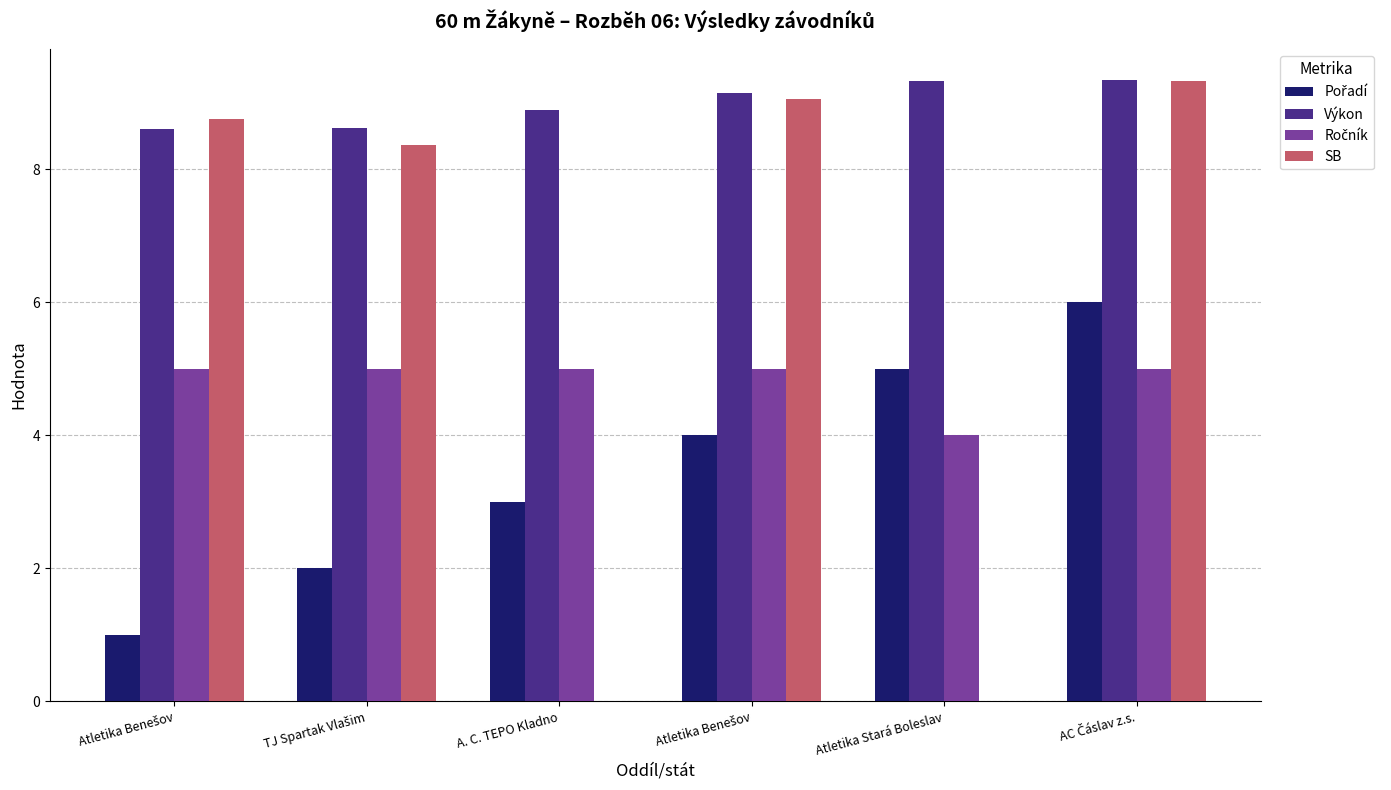

How many series are shown in this chart?

4